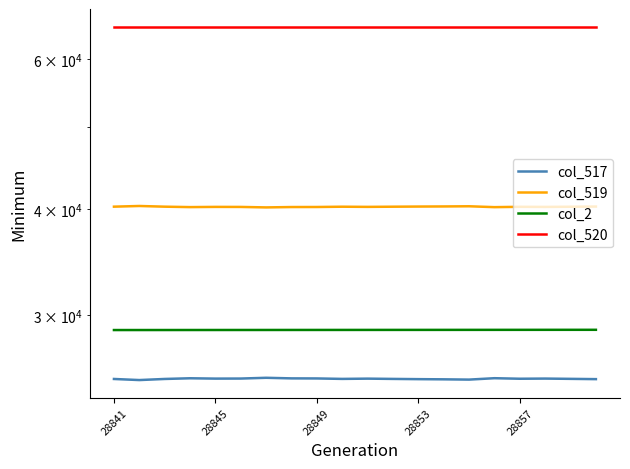

At which label does col_520 reach its minimum?

28841